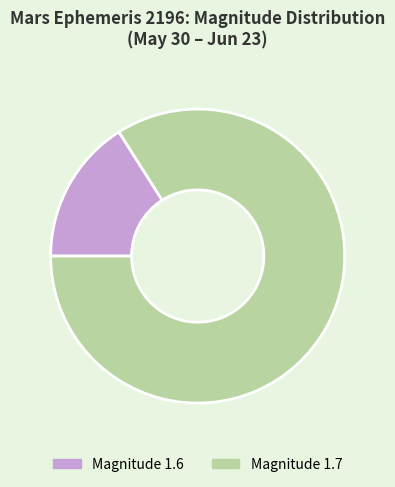

Approximately how many times larger is the value at Magnitude 1.7 compared to Magnitude 1.6?

5.2